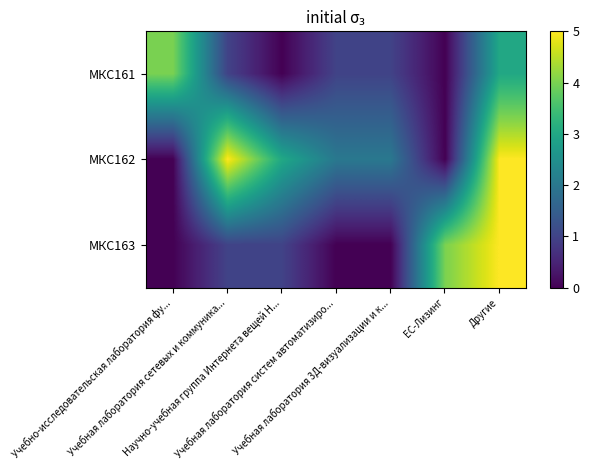

Between Учебная лаборатория систем автоматизиро... and Научно-учебная группа Интернета вещей Н..., which is larger?

Учебная лаборатория систем автоматизиро...